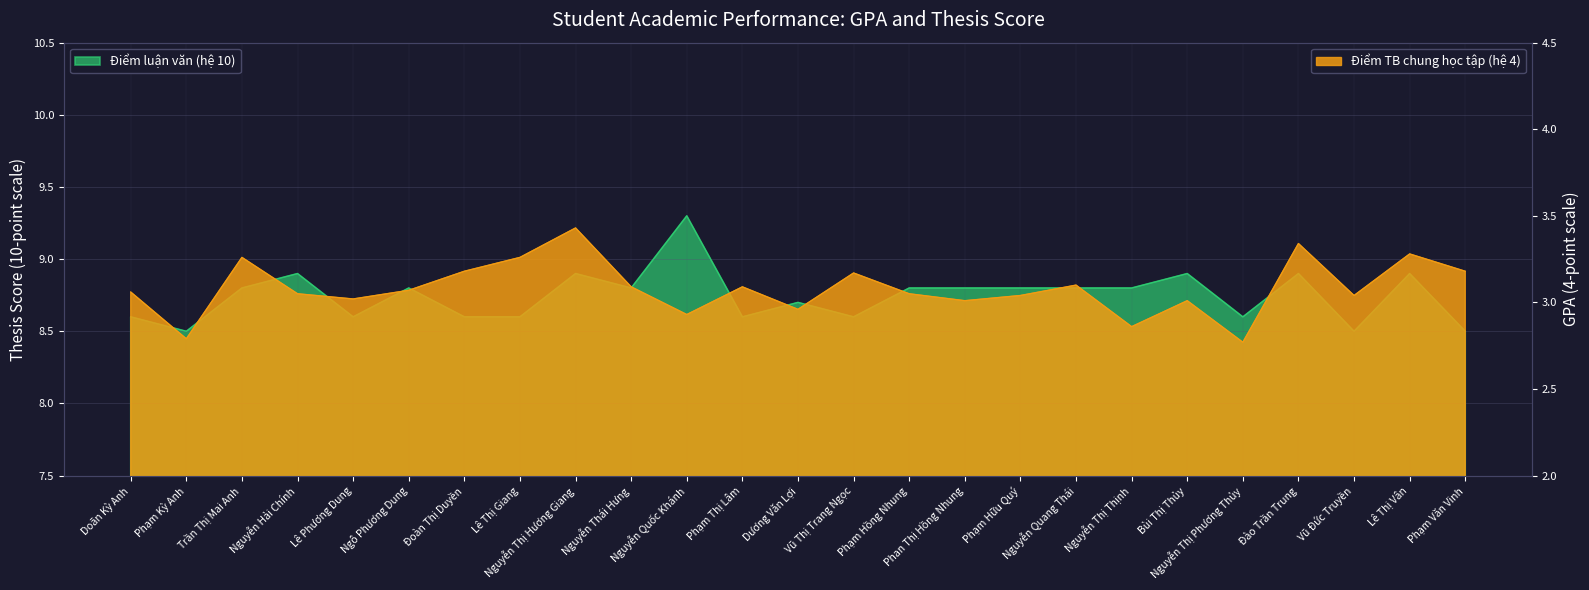

At Doãn Kỳ Anh, list the series in order from largest to smallest.

Điểm luận văn (hệ 10), Điểm TB chung học tập